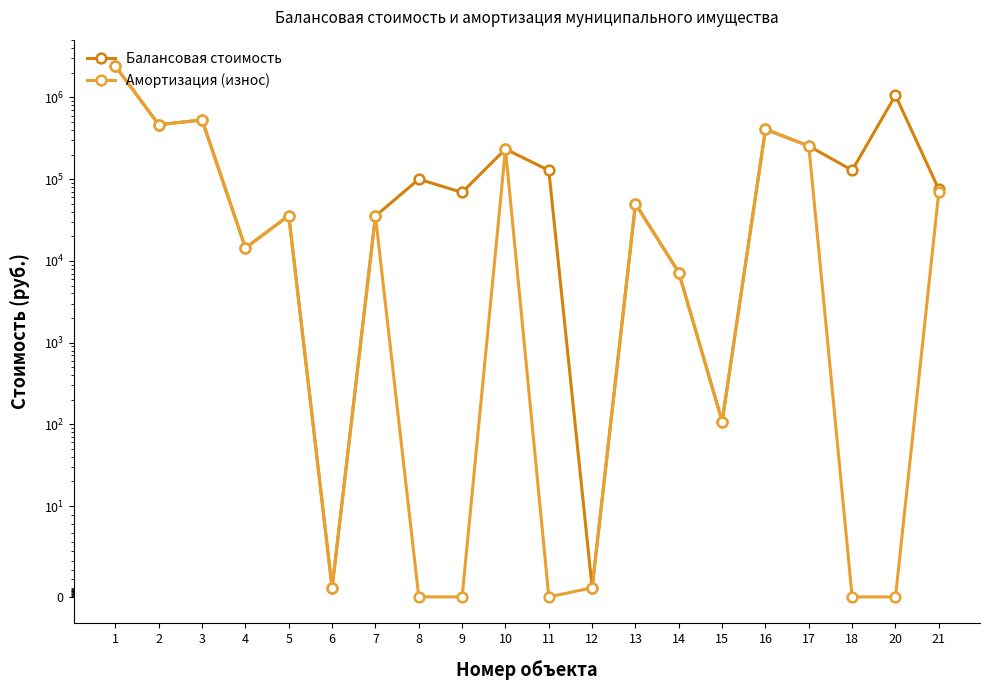

List the series in order of their overall mean, lowest first.

Амортизация (износ), Балансовая стоимость